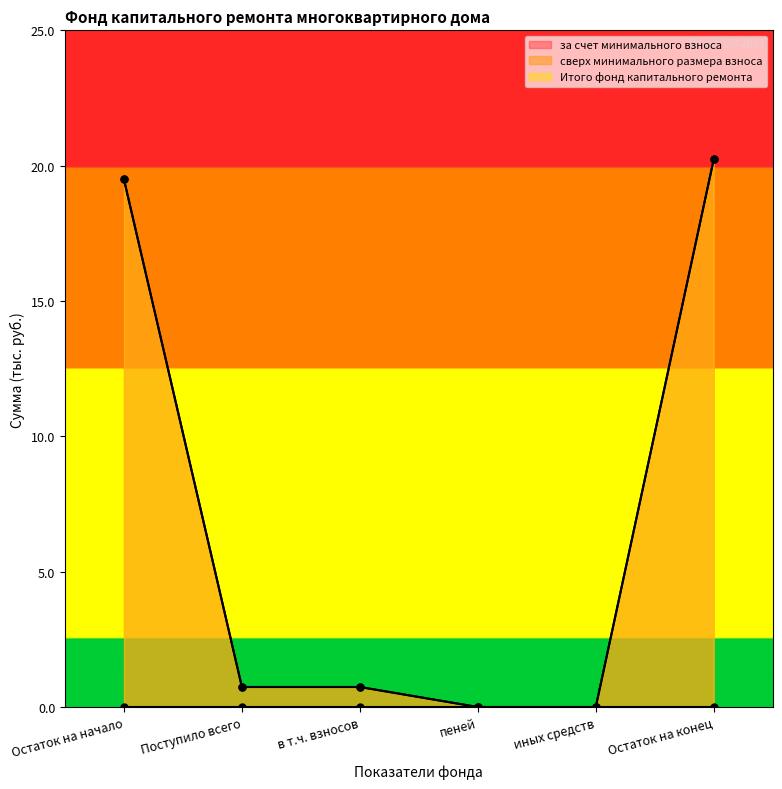

What is the difference between the Итого фонд капитального ремонта values at иных средств and Поступило всего?

0.7